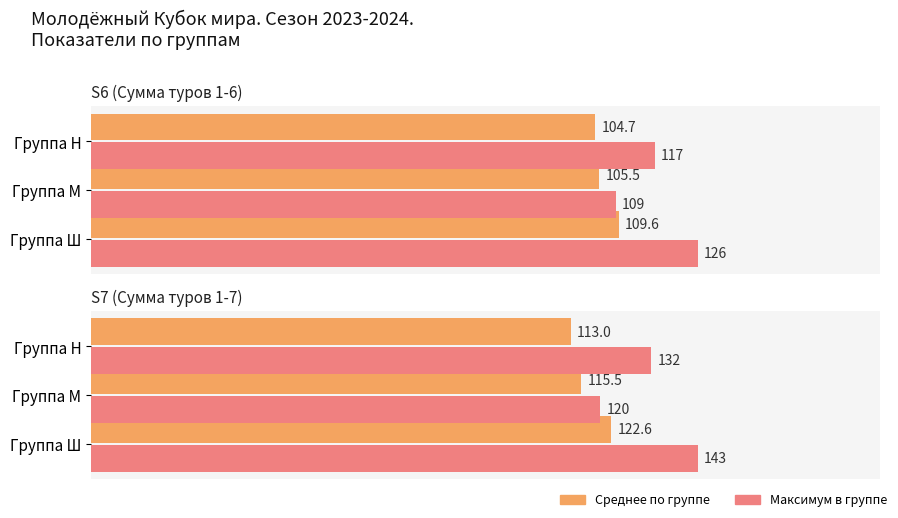

What are all the series names shown in the legend?

Среднее по группе, Максимум в группе